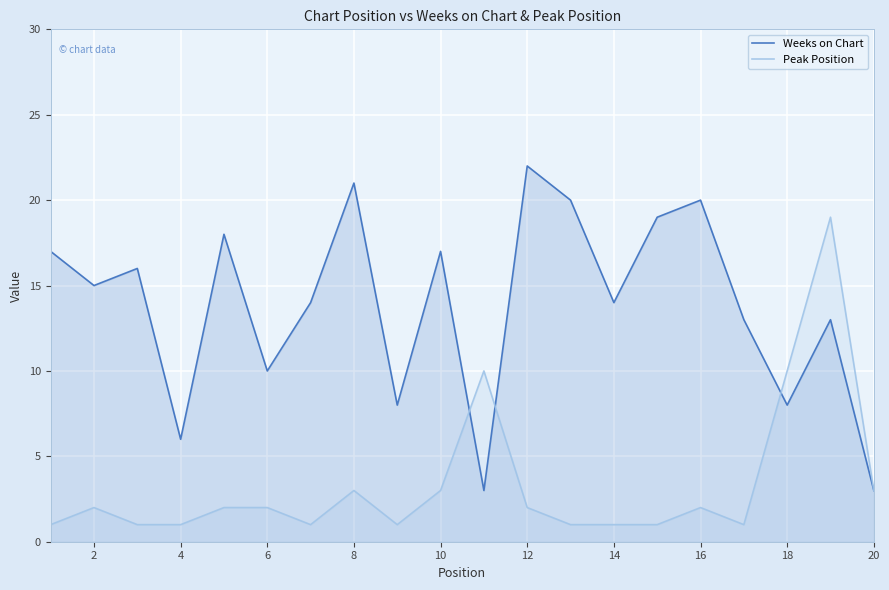

True or false: Weeks on Chart has more than 2 interior local peaks.

True